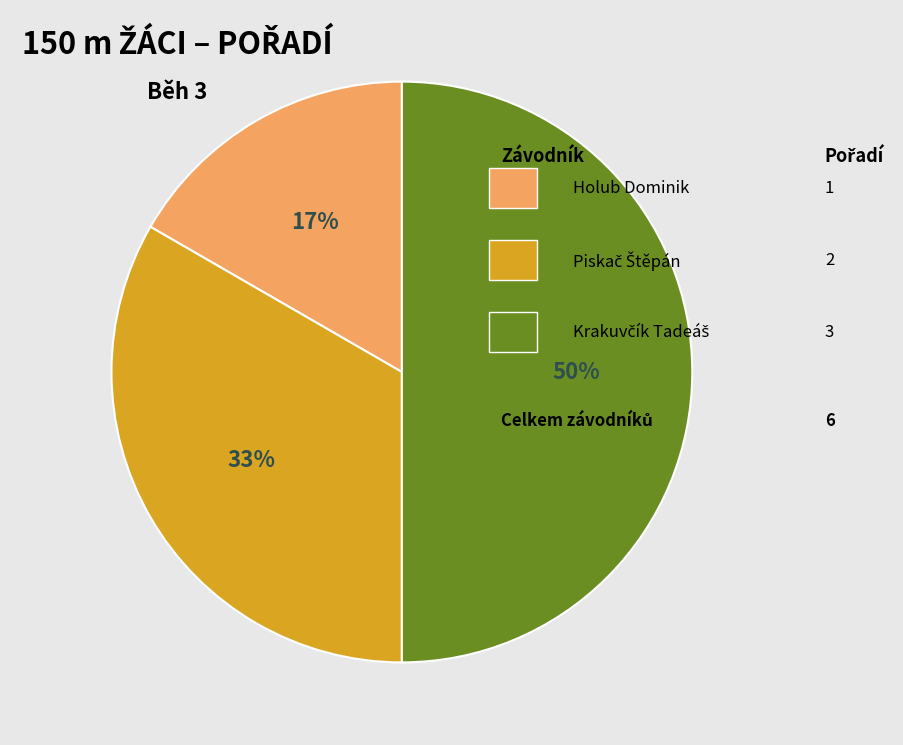

To the nearest percent, what is the difference between the largest and smallest slice percentages?

33%